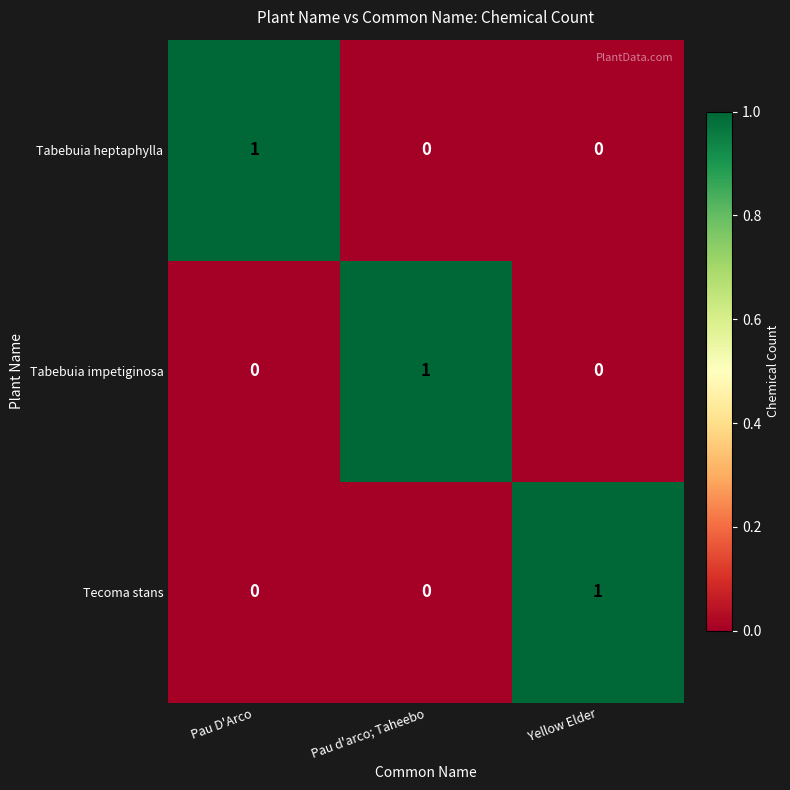

How many data points does each series have?

3